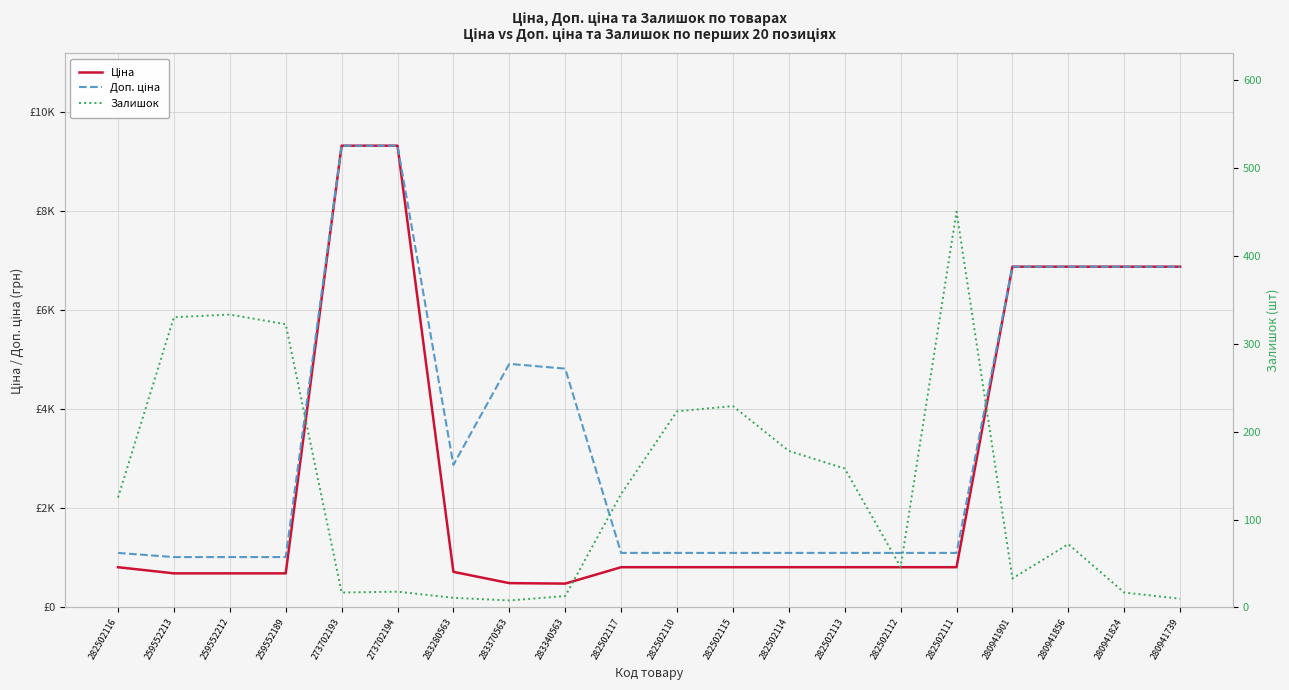

What is the spread (max minus min) of values at 282502111?

651.8